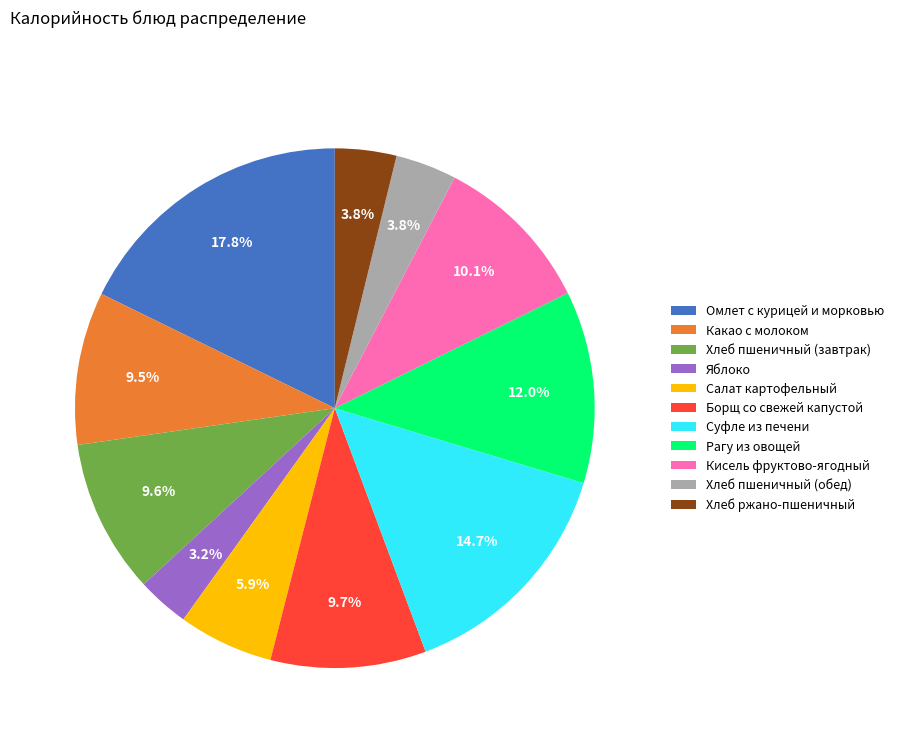

Count the number of slices in the pie.

11